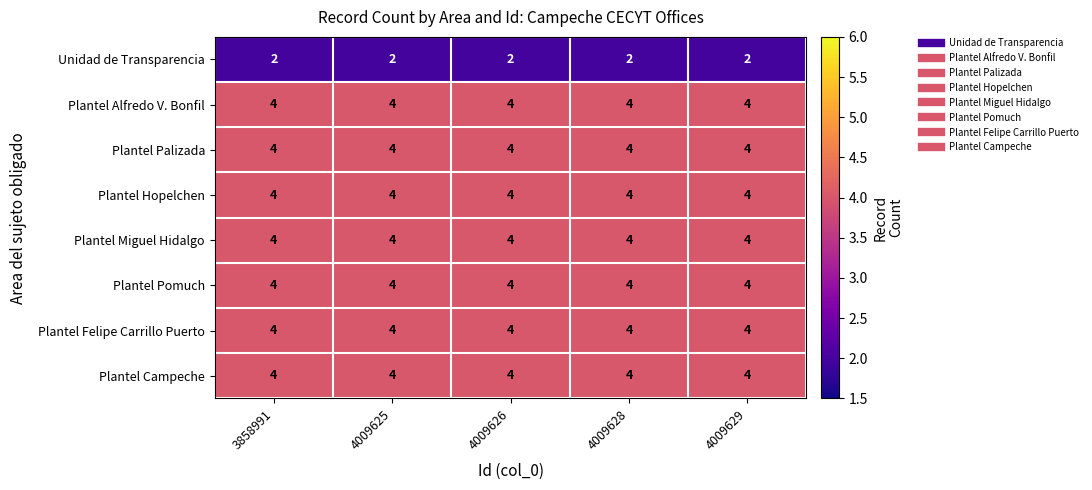

The value of Plantel Palizada at 4009625 is 2. True or false?

False